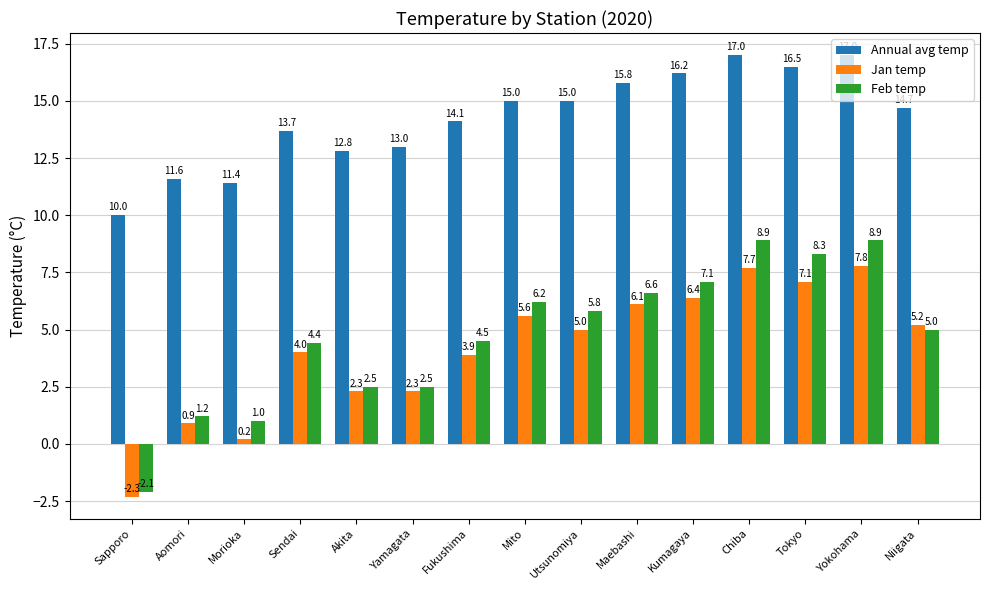

Between Maebashi and Tokyo, which series saw the biggest shift?

Feb temp